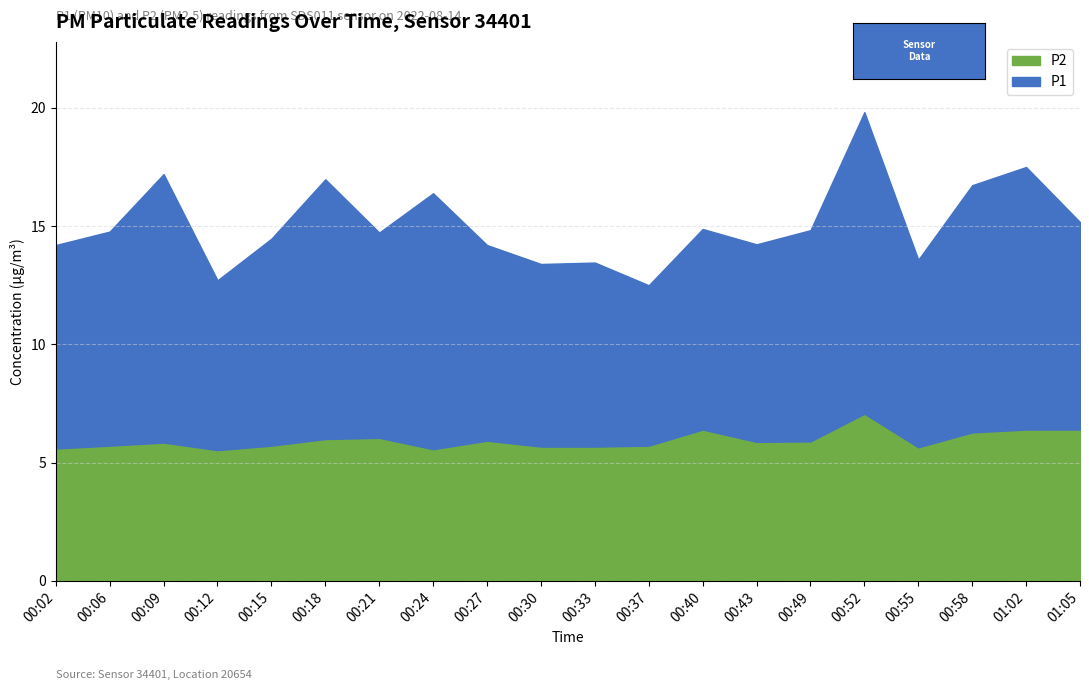

What is the sum of all P2 values?

119.0